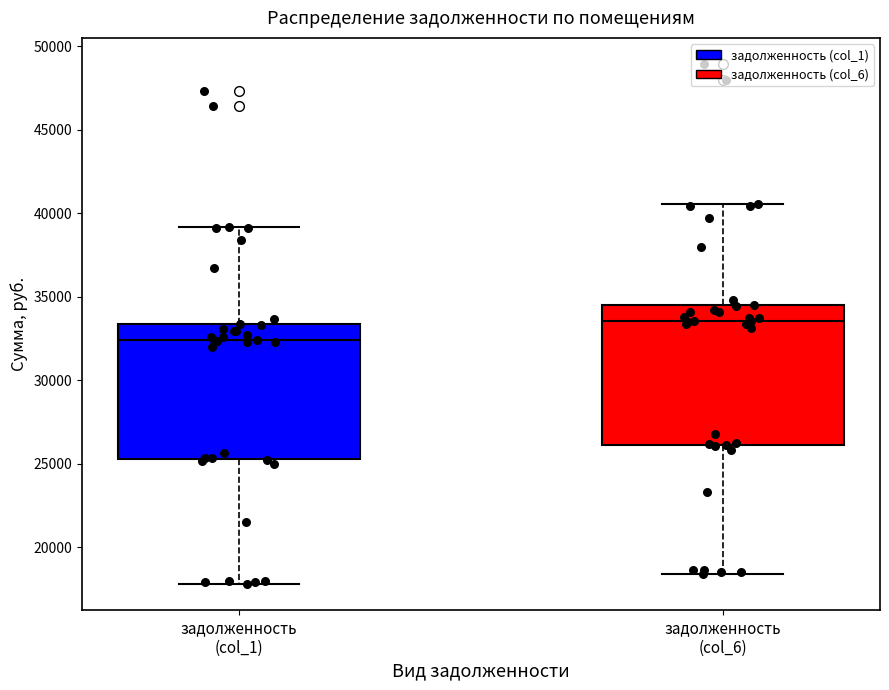

Reading left to right, read every box against the y-axis: the position of its median line, the range the box covers, and the ends of its whiskers. The values are not printed on the chart, so give them approximately, as read against the axis.

задолженность (col_1): median 32500, box 25500 to 33500, whiskers 18000 to 39000
задолженность (col_6): median 33500, box 26000 to 34500, whiskers 18500 to 40500